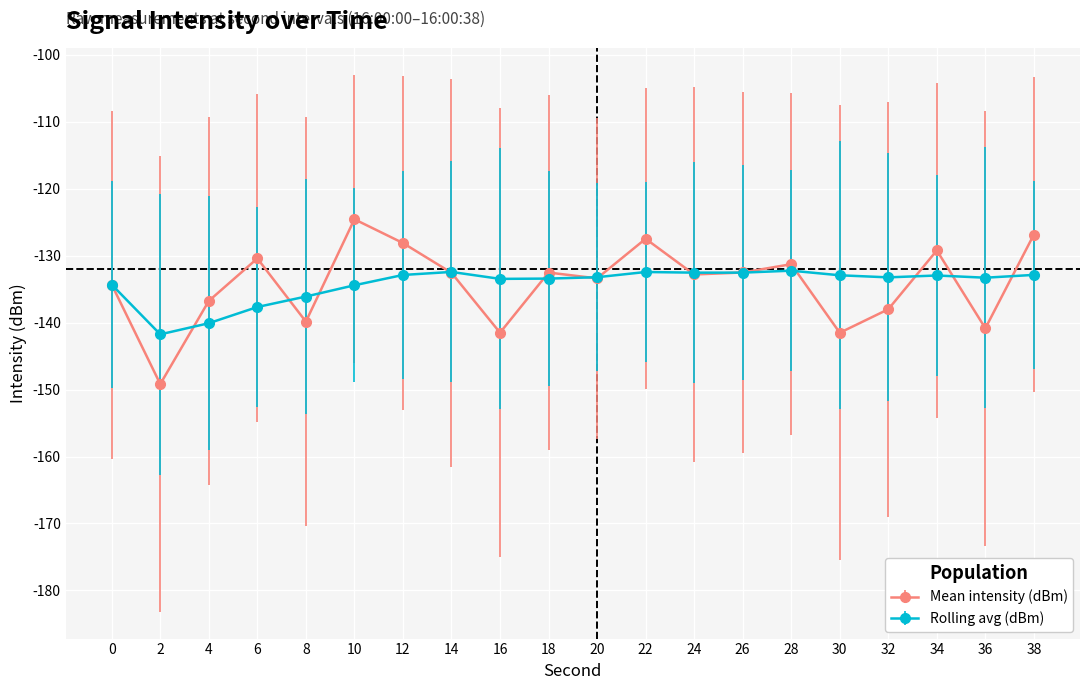

True or false: Mean intensity (dBm) has a value of -132.5 at 18.

True